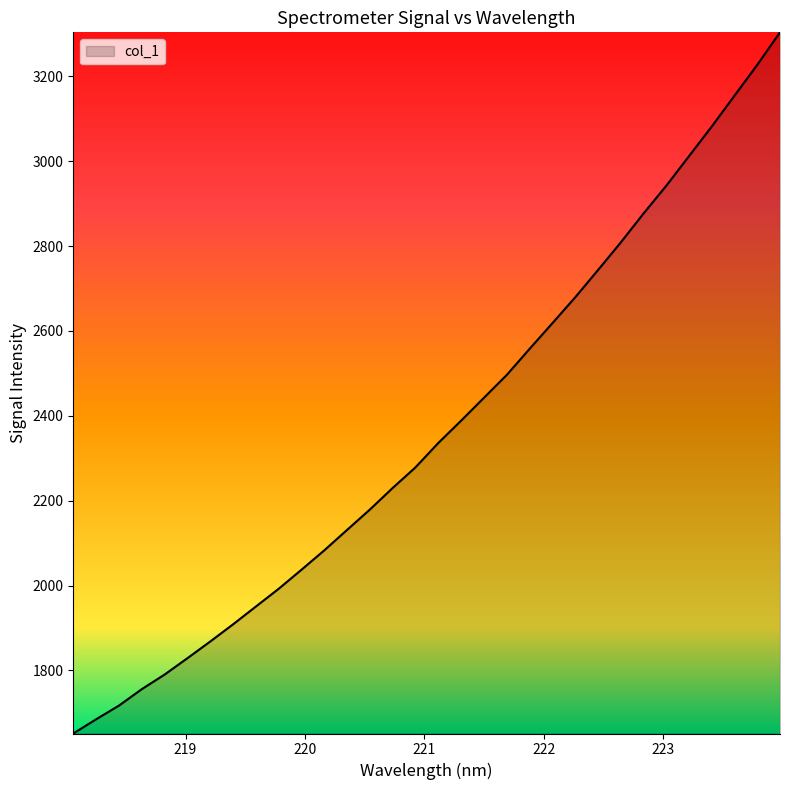

What is the difference between the maximum and minimum values?

1652.2